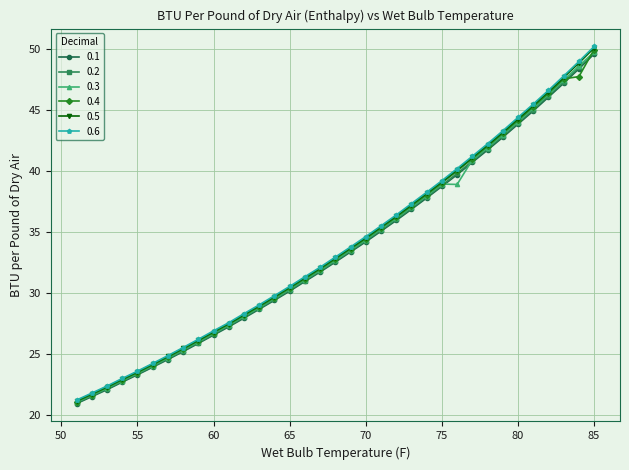

What is the value of the 0.5 point at the 4th from the left?

22.9